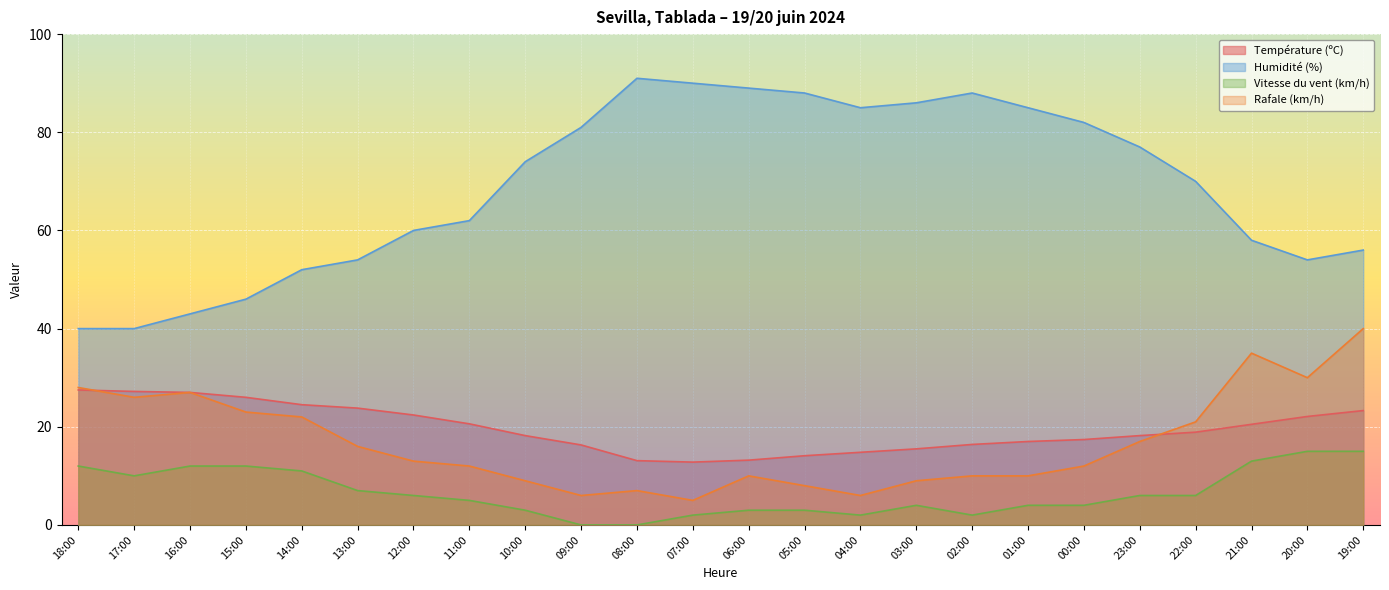

Is the value of Vitesse du vent (km/h) at 04:00 greater than the value of Rafale (km/h) at 14:00?

No